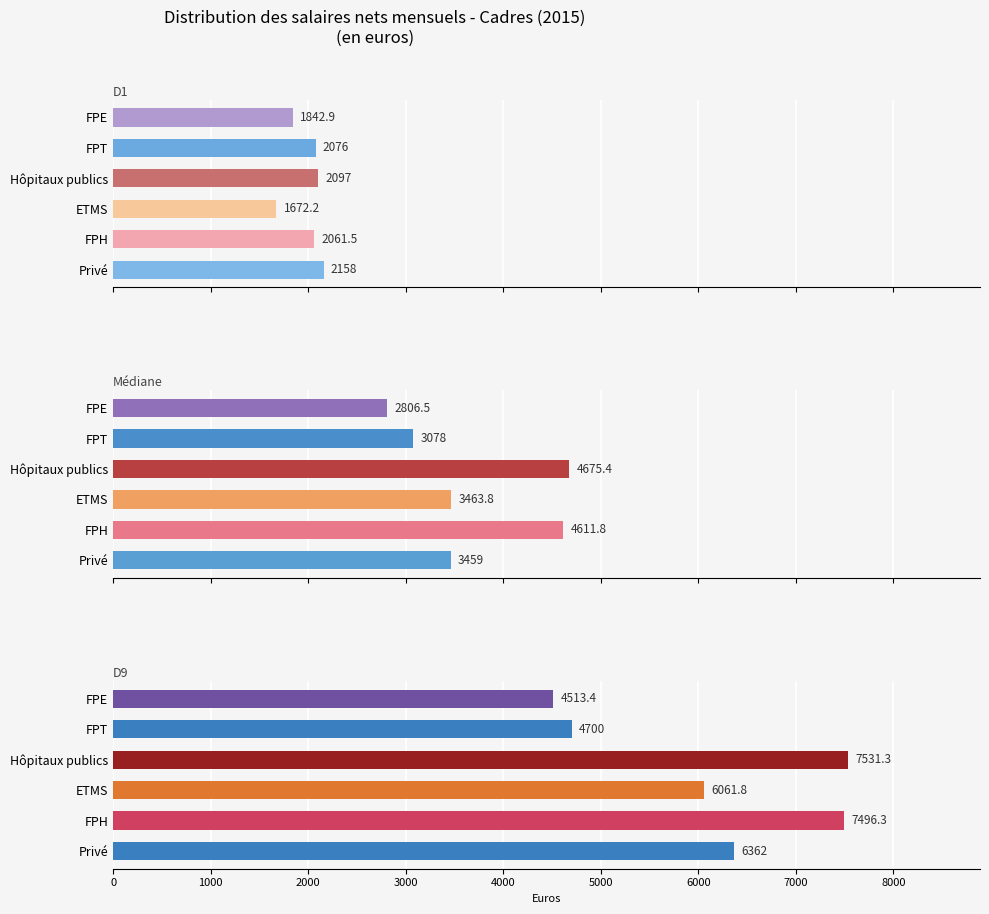

What is the value of the D9 bar at the 2nd from the left?

7496.3